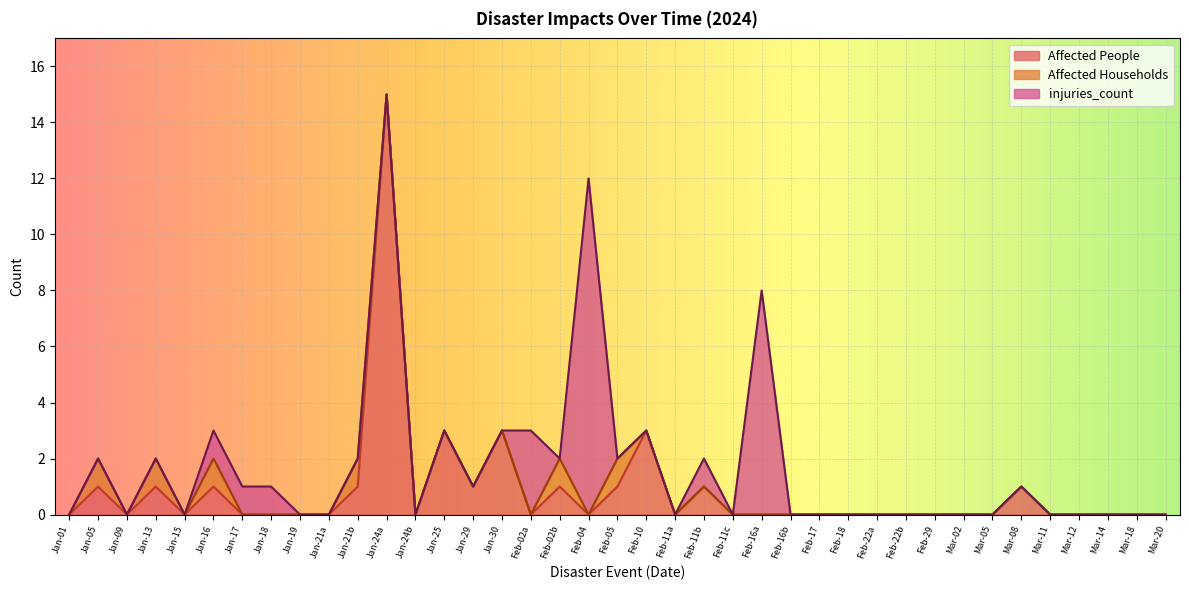

At which label does Affected People reach its peak?

Jan-24a